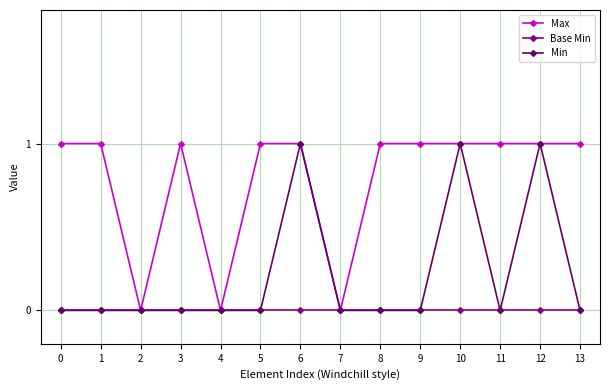

What are all the series names shown in the legend?

Max, Base Min, Min